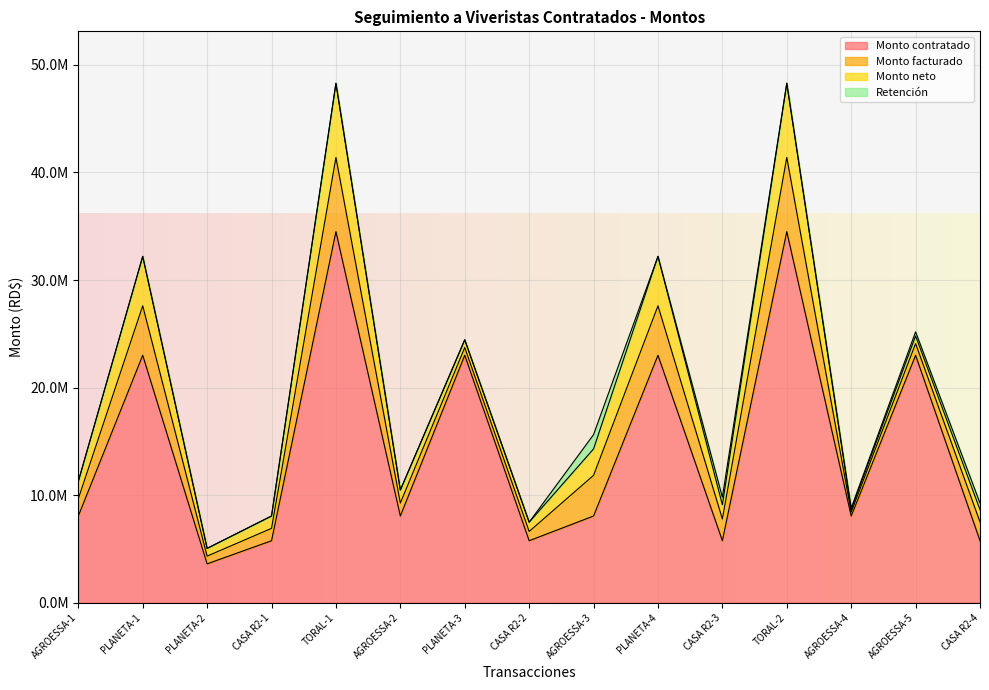

Between PLANETA-2 and CASA R2-2, which is larger?

CASA R2-2